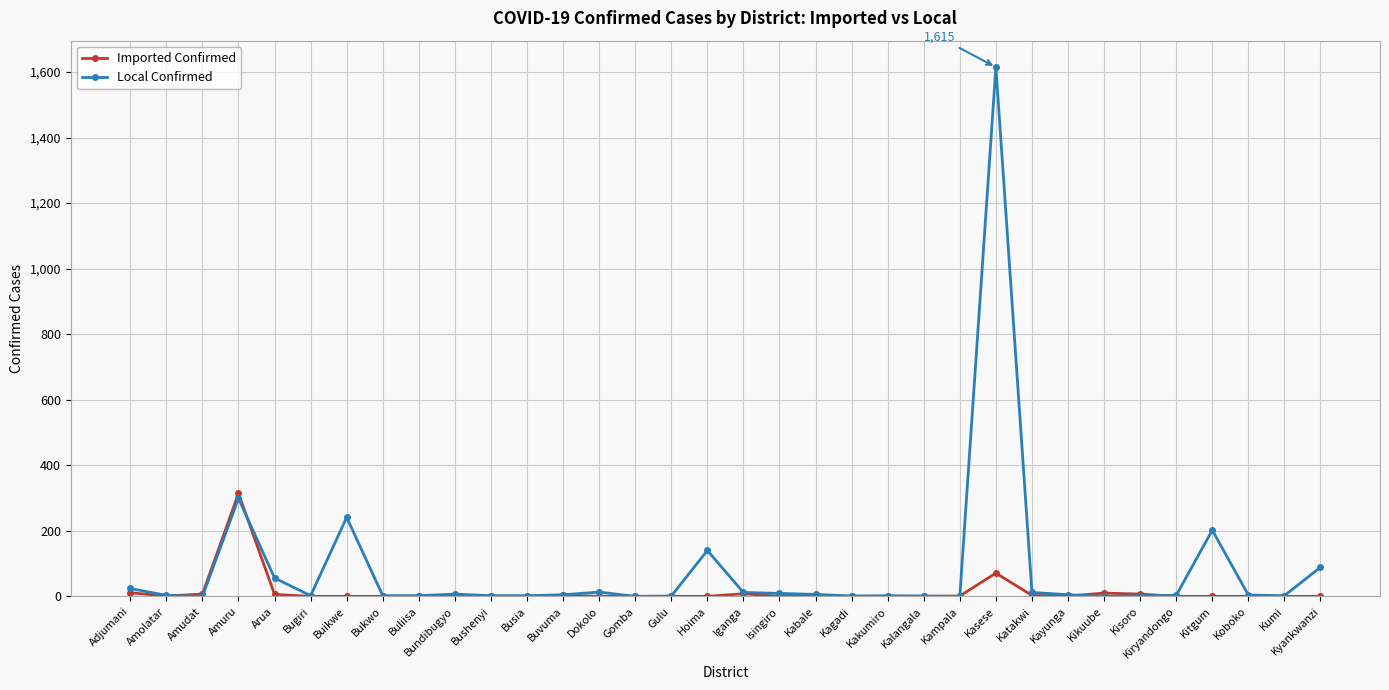

The value of Local Confirmed at Arua is 56. True or false?

True